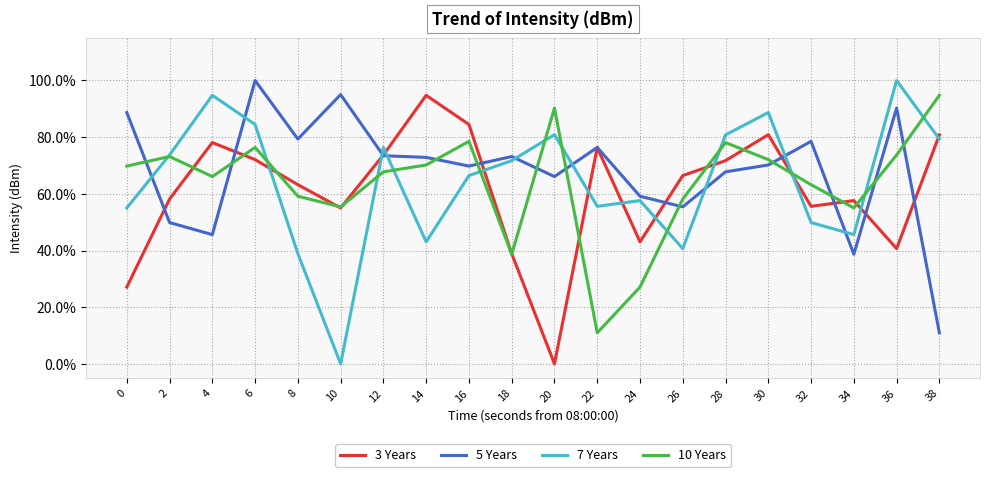

Reading left to right, what are all the values shown in this chart?

3 Years: 0.3	0.6	0.8	0.7	0.6	0.6	0.7	0.9	0.8	0.4	0.0	0.8	0.4	0.7	0.7	0.8	0.6	0.6	0.4	0.8
5 Years: 0.9	0.5	0.5	1.0	0.8	1.0	0.7	0.7	0.7	0.7	0.7	0.8	0.6	0.6	0.7	0.7	0.8	0.4	0.9	0.1
7 Years: 0.6	0.7	0.9	0.8	0.4	0.0	0.8	0.4	0.7	0.7	0.8	0.6	0.6	0.4	0.8	0.9	0.5	0.5	1.0	0.8
10 Years: 0.7	0.7	0.7	0.8	0.6	0.6	0.7	0.7	0.8	0.4	0.9	0.1	0.3	0.6	0.8	0.7	0.6	0.6	0.7	0.9